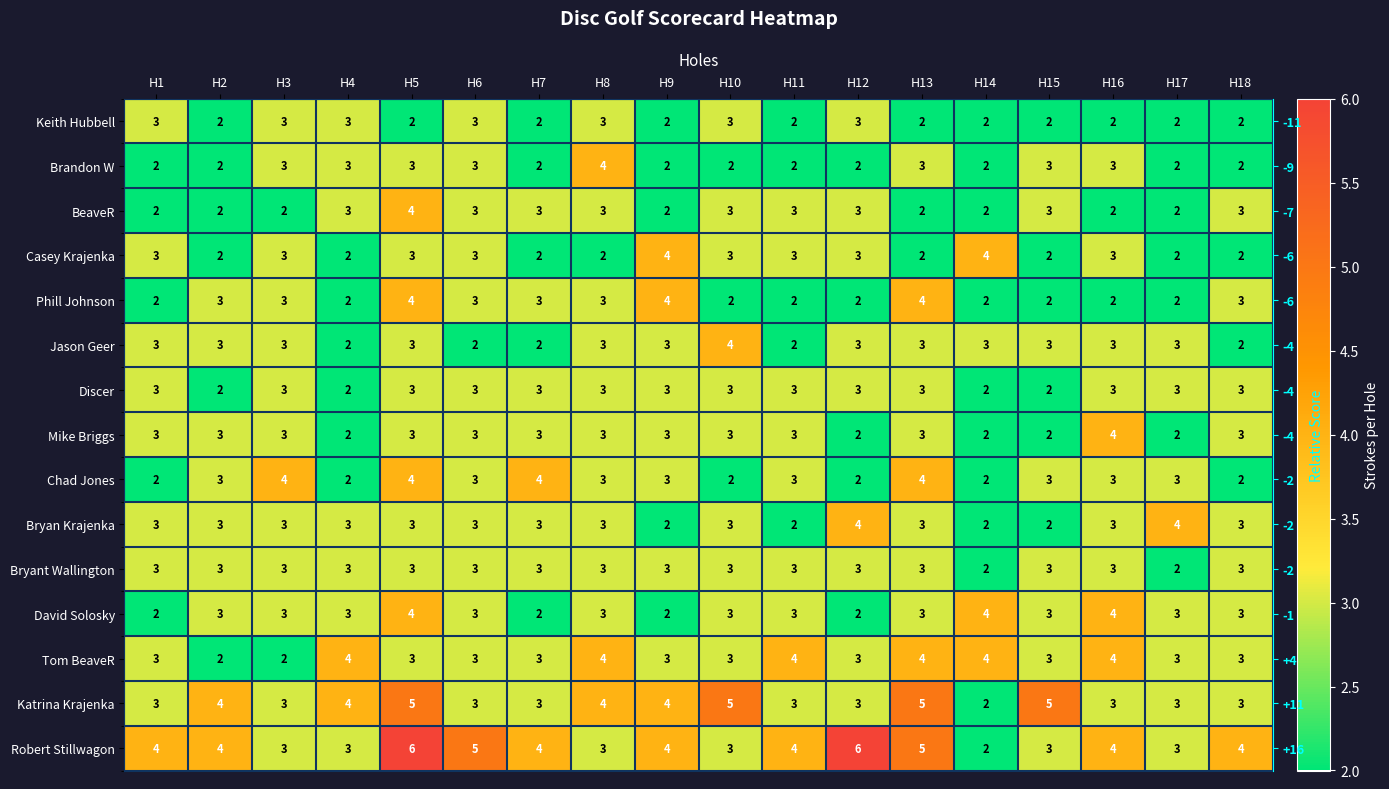

Which label corresponds to the smallest value in the chart?

H2